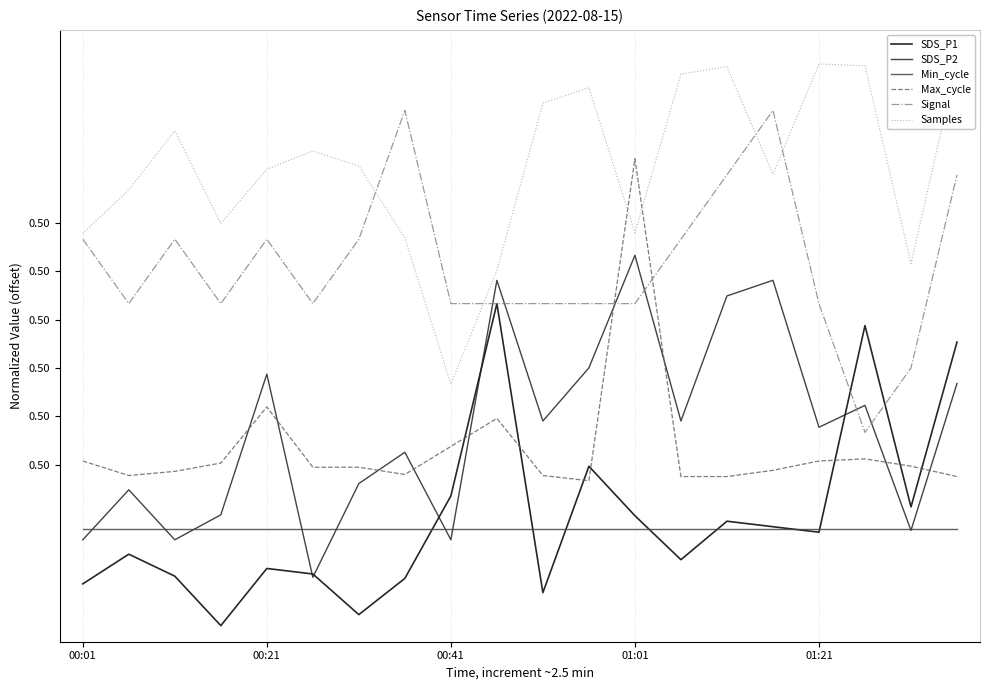

Does the chart have visible grid lines?

Yes